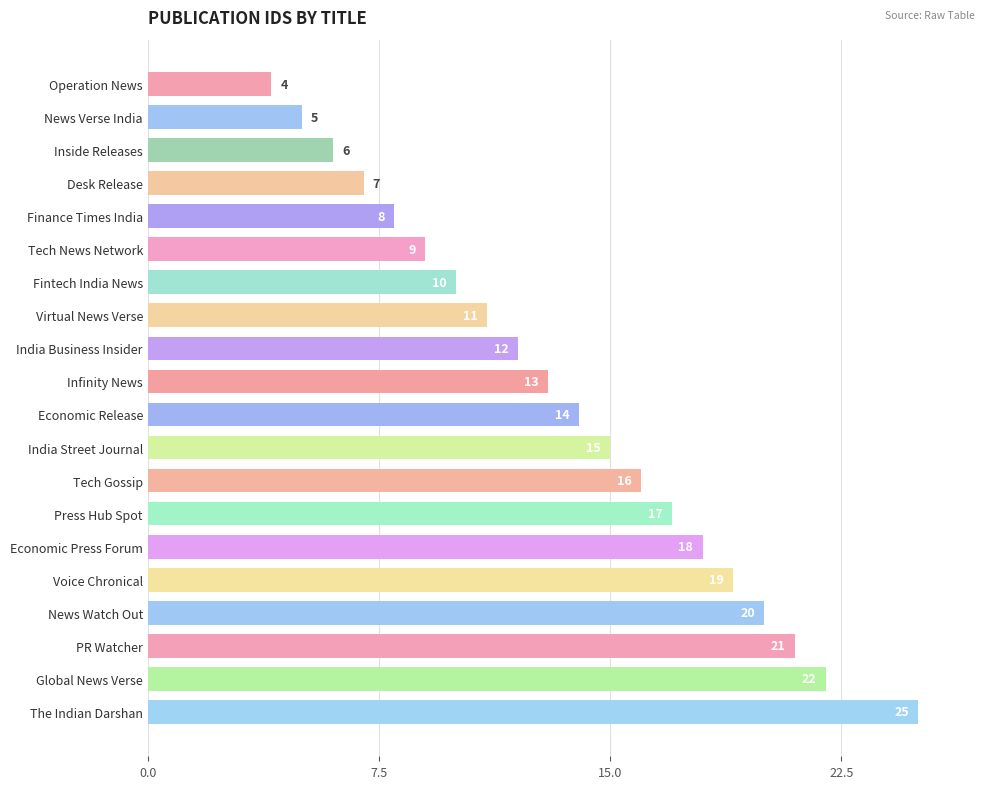

Does the chart contain any negative values?

No